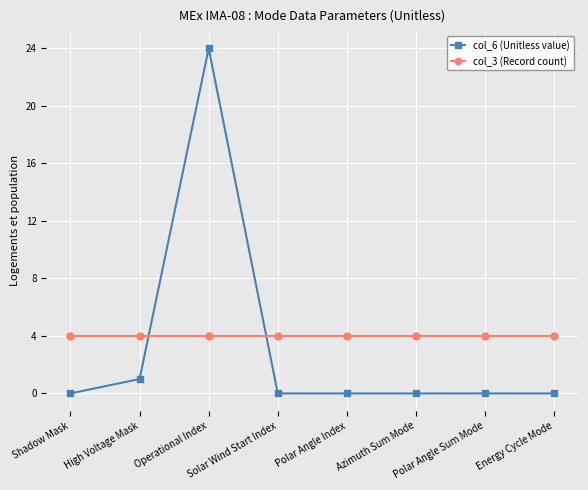

Which series ends up on top after the final intersection of col_3 (Record count) and col_6 (Unitless value)?

col_3 (Record count)